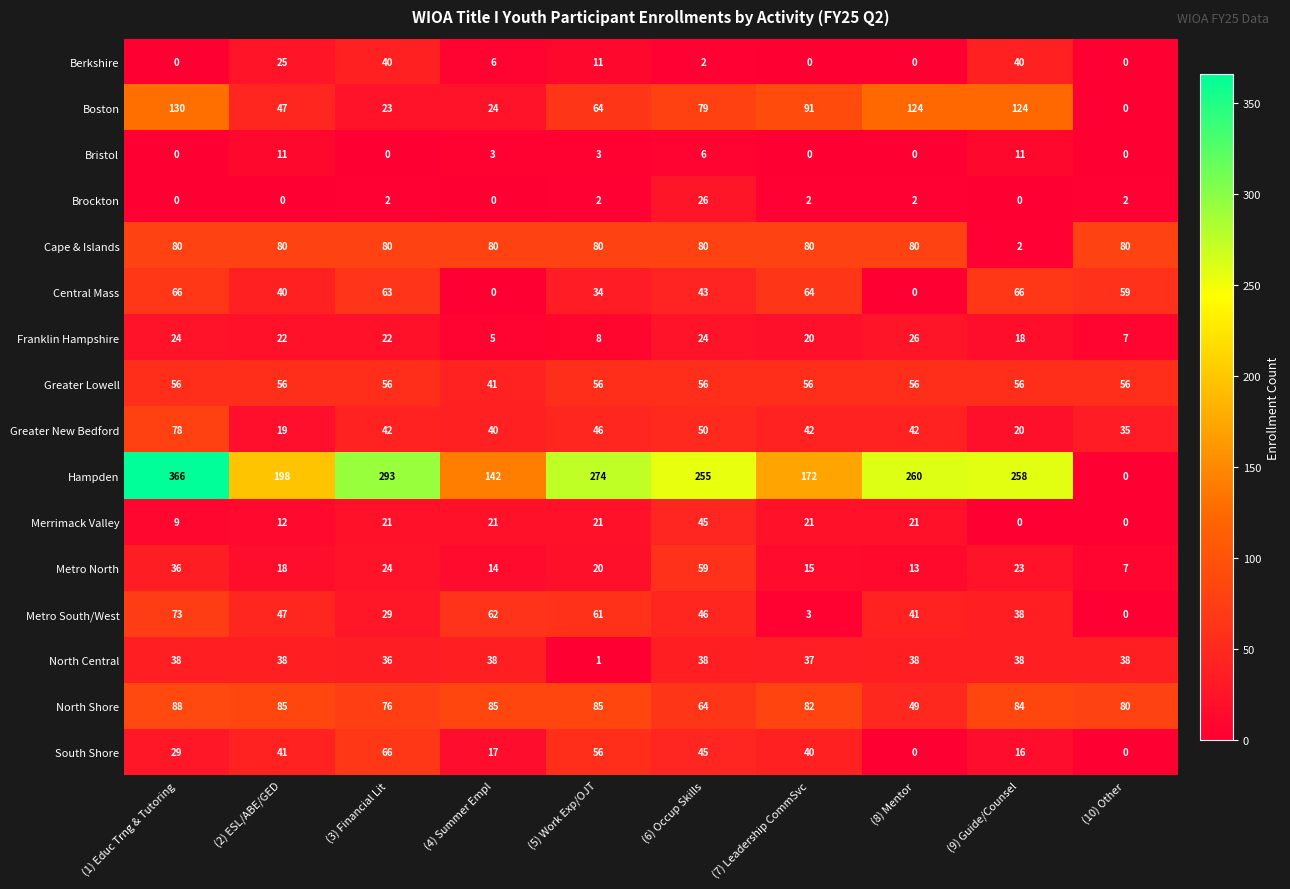

What is the lowest value of the Franklin Hampshire series?

5